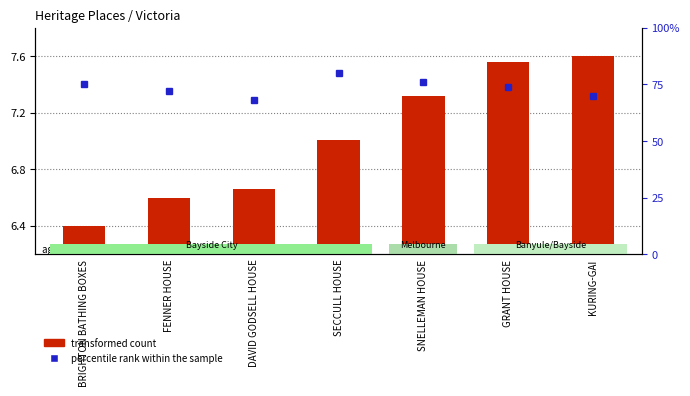

True or false: percentile rank within the sample has a value of 76.0 at SNELLEMAN HOUSE.

True